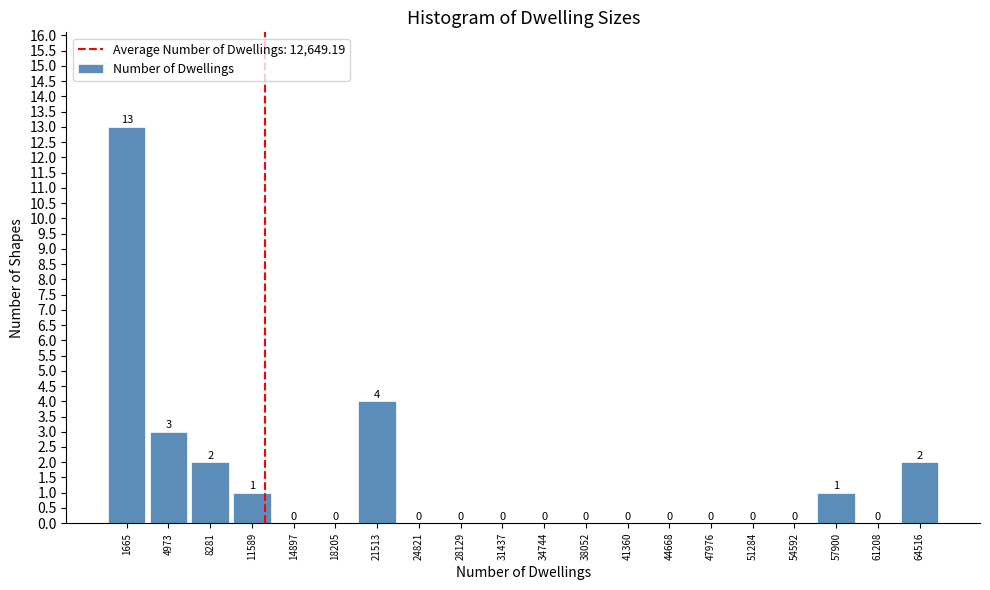

Over which range of the x-axis is the bar tallest?

0 to 3500